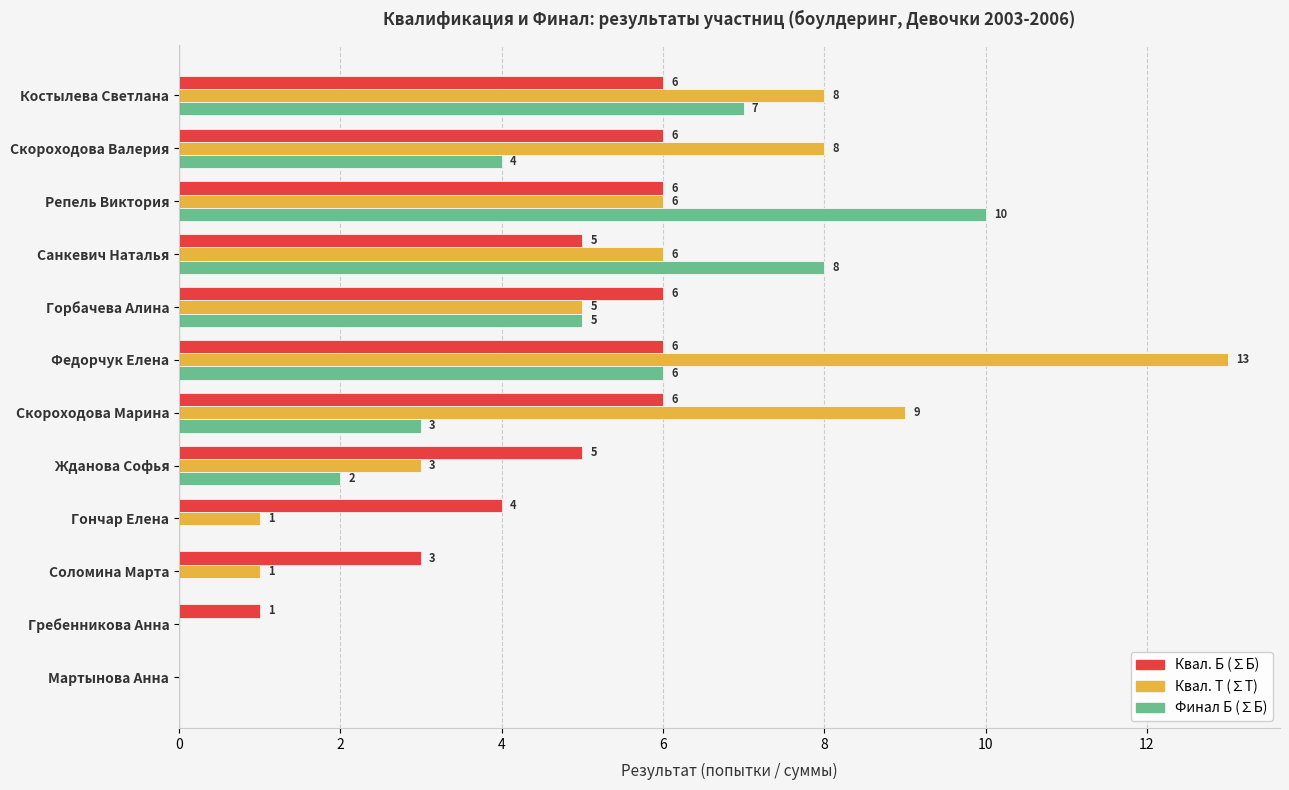

The Финал Б (∑Б) series shows 0 at Мартынова Анна. True or false?

True